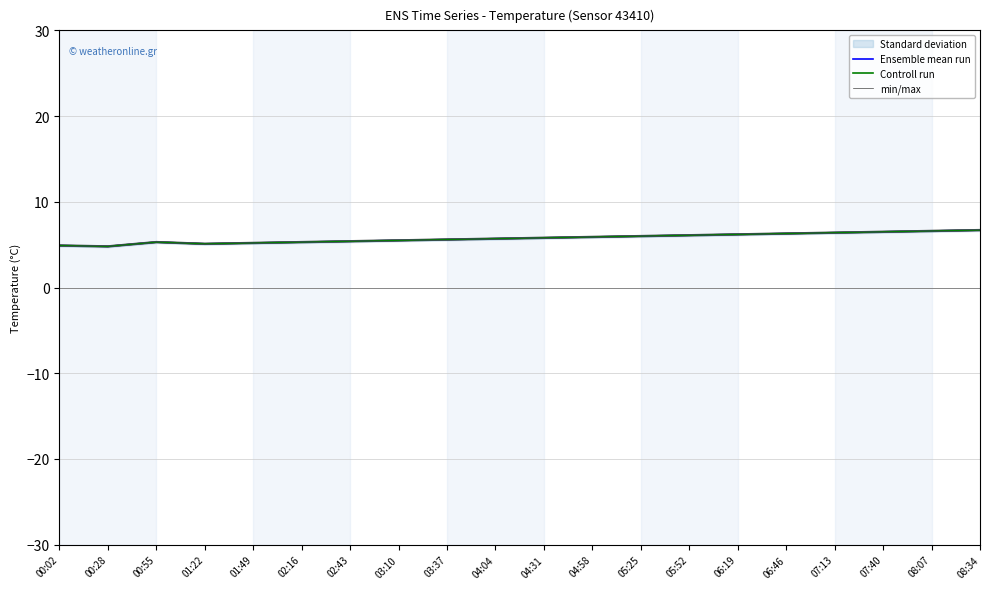

At how many categories does at least one series exceed 6?

7